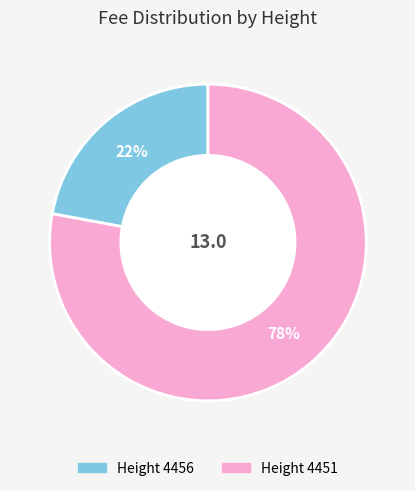

Does any single category account for the majority?

Yes